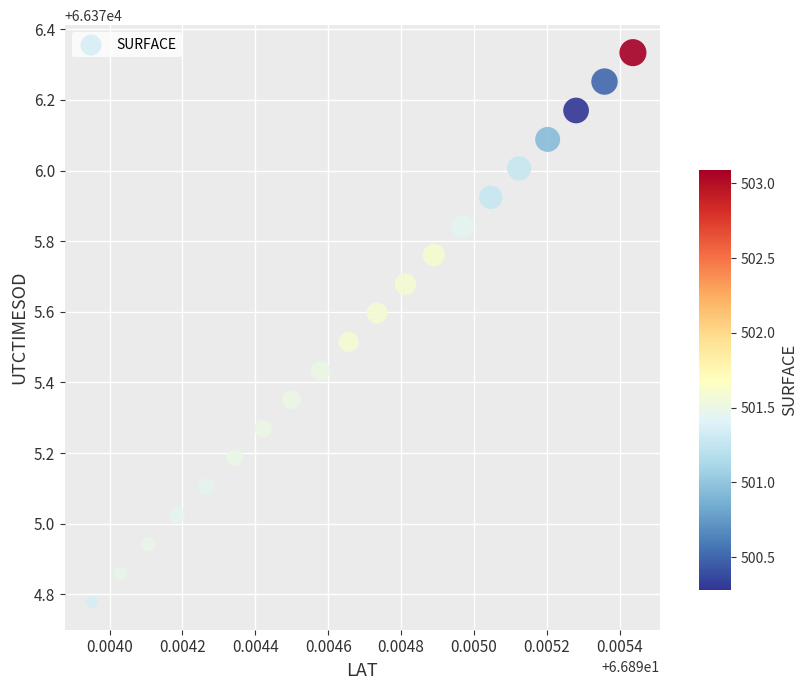

What is the range of Y values (max minus min)?

1.6